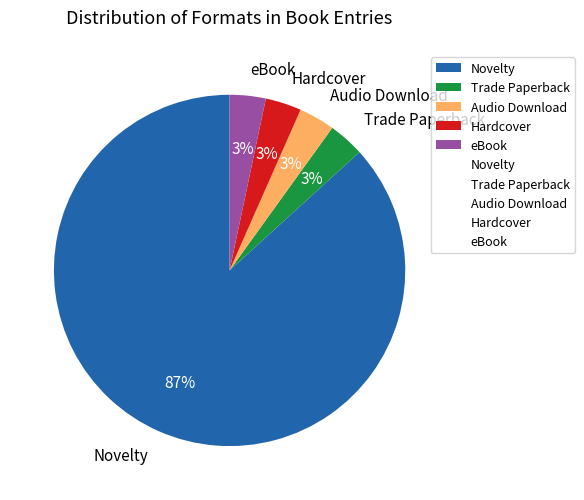

Which category has the biggest portion of the pie?

Novelty